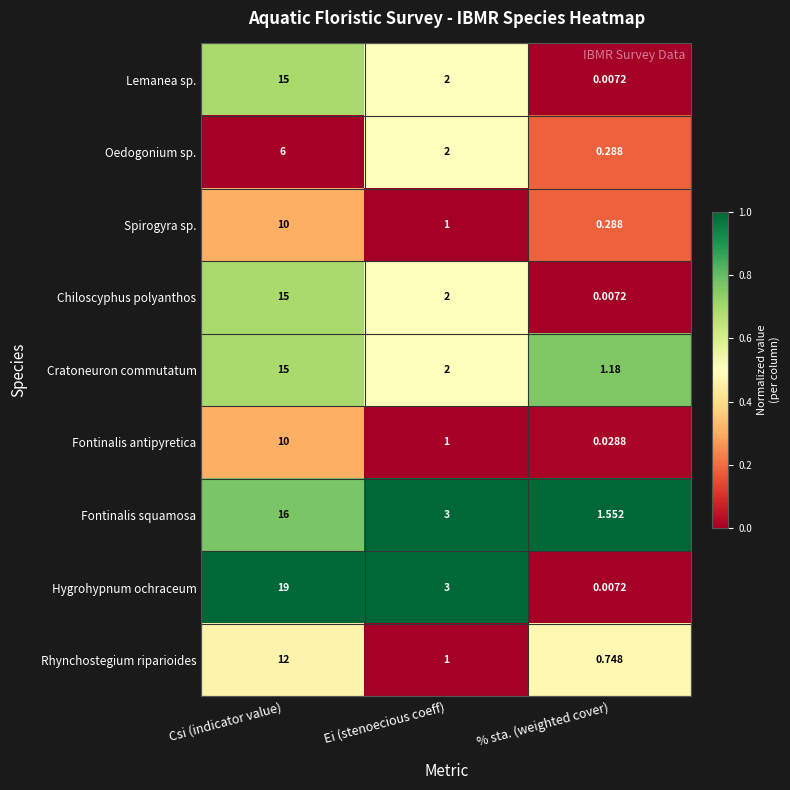

Between Csi (indicator value) and Ei (stenoecious coeff), which series saw the biggest shift?

Hygrohypnum ochraceum